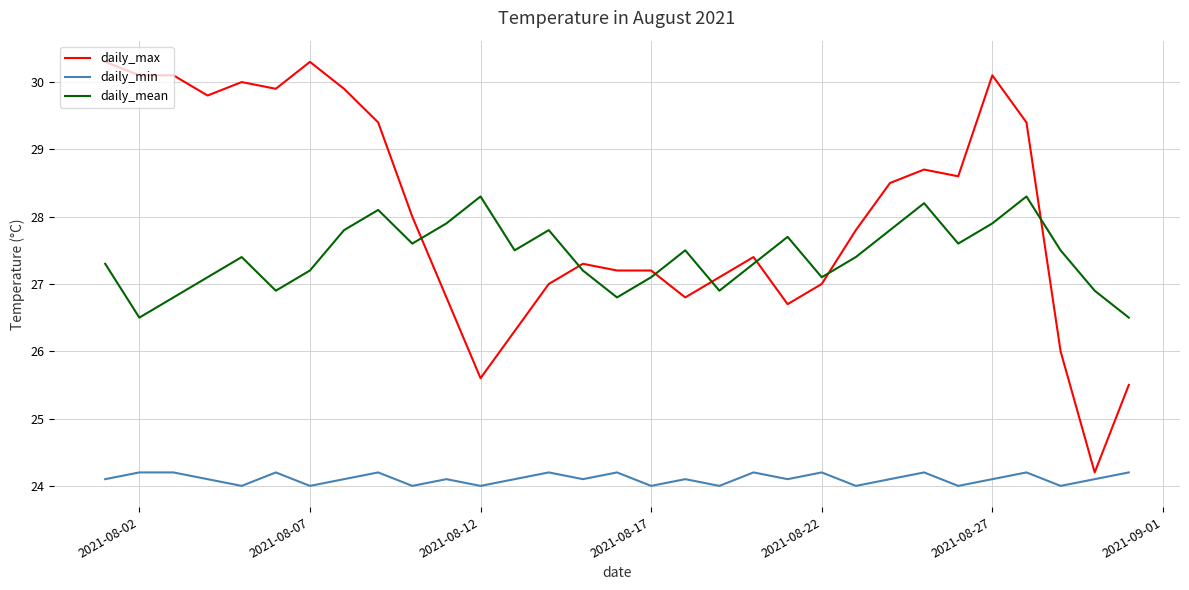

True or false: daily_mean and daily_min intersect in this chart.

False